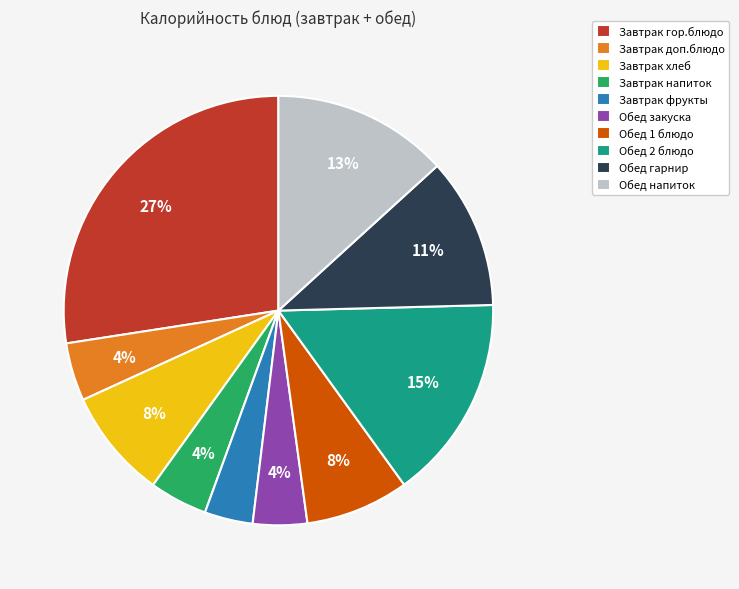

Is the sum of Завтрак фрукты and Завтрак доп.блюдо greater than half?

No